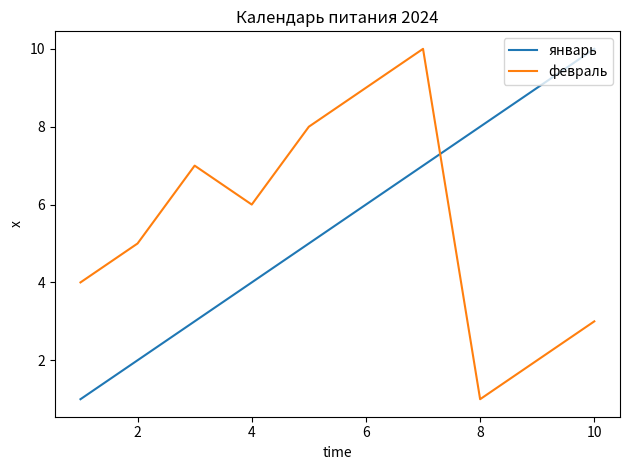

What is the sum of all февраль values?

55